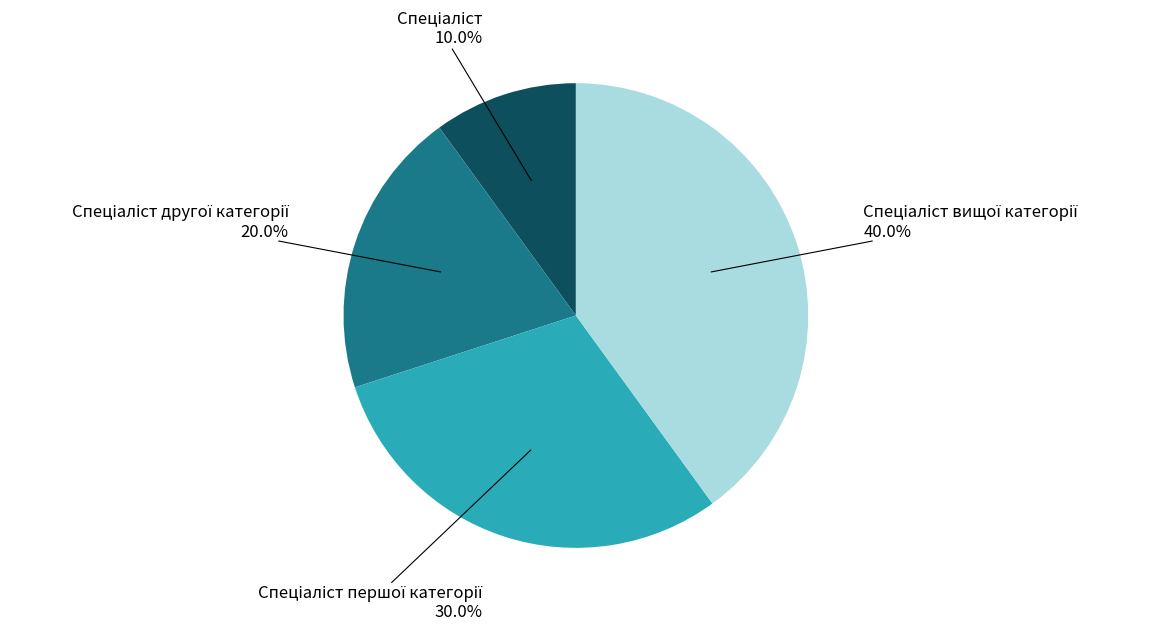

Is there any slice that represents more than half of the pie?

No